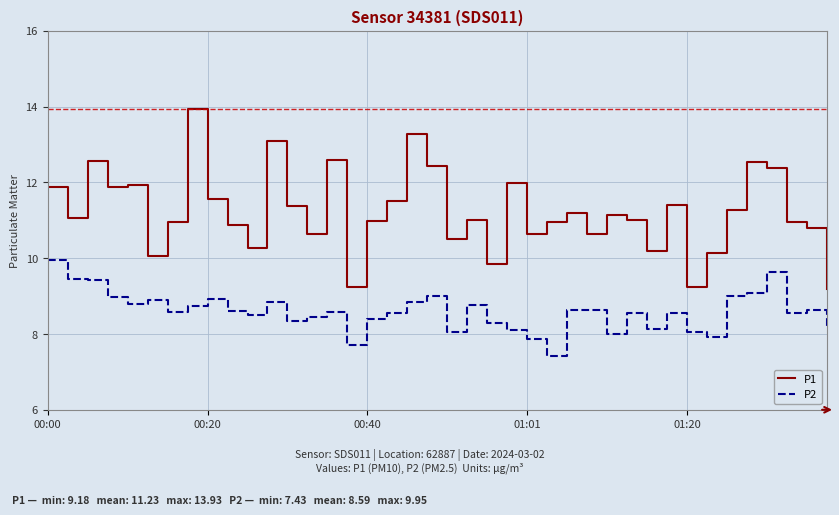

True or false: P1 and P2 cross at least once.

False